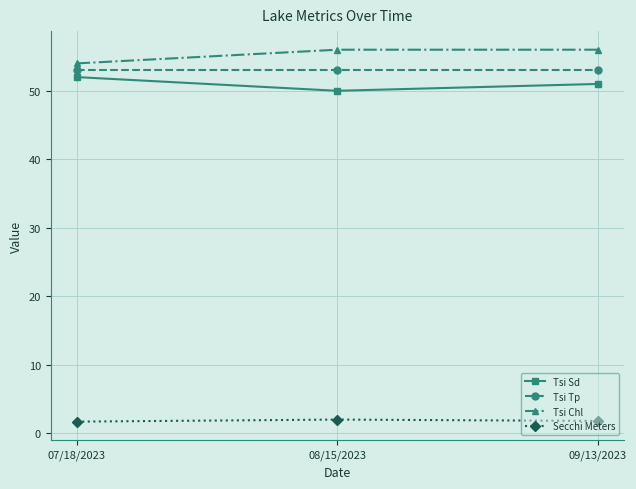

What position from the left is 09/13/2023?

3